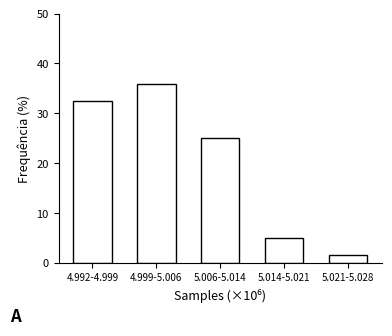

Reading left to right, what are all the values shown in this chart?

4.992-4.999=32.5	4.999-5.006=35.8	5.006-5.014=25.0	5.014-5.021=5.0	5.021-5.028=1.7